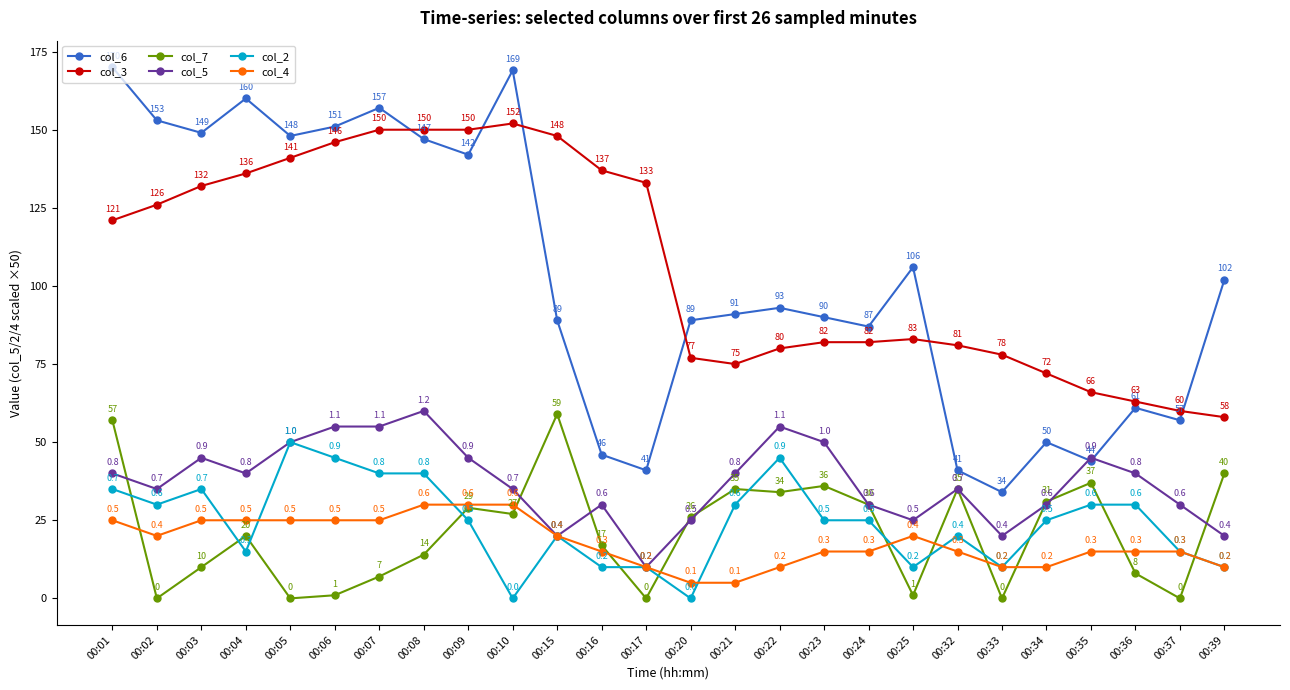

In col_7, how many points are lower than both neighbors (excluding endpoints)?

8